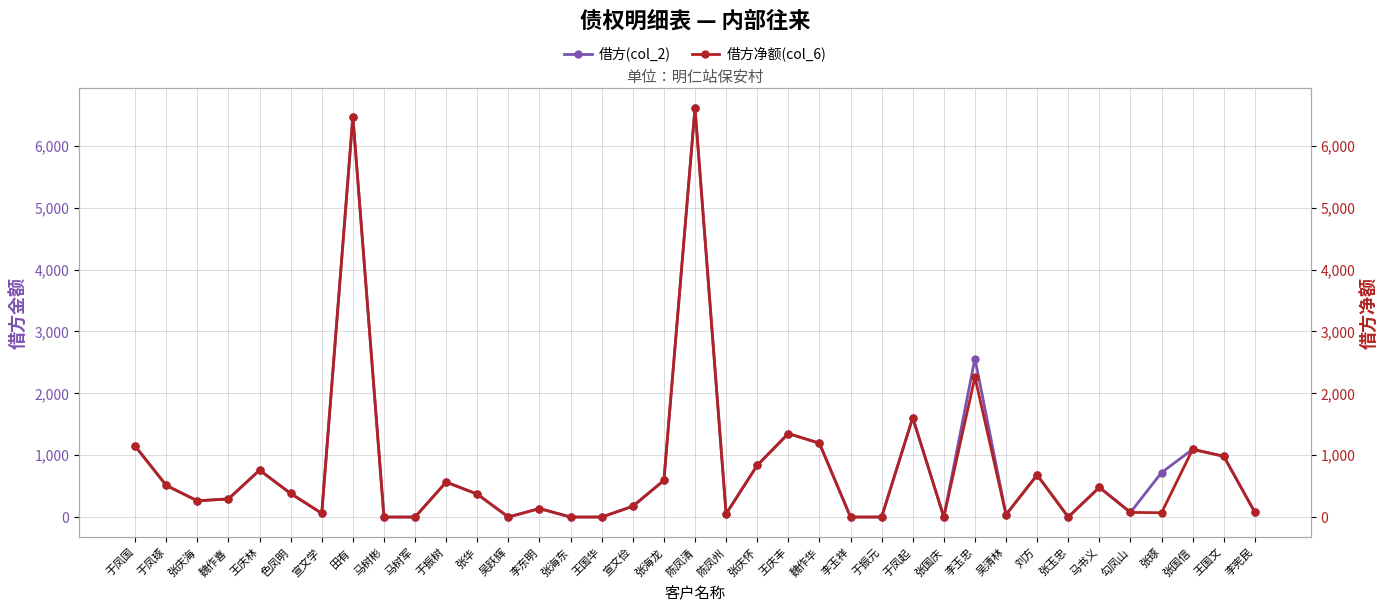

Rank the categories by 借方(col_2) value from highest to lowest.

陈凤清, 田有, 李玉忠, 于凤起, 王庆丰, 魏作华, 于凤国, 张国信, 王国文, 张庆怀, 王庆林, 张琢, 刘方, 张海龙, 于振树, 于凤琢, 马书义, 色凤明, 张华, 魏作喜, 张庆海, 宣文俭, 李东明, 李宪民, 勾凤山, 宣文学, 陈凤州, 吴清林, 马树彬, 马树军, 吴跃辉, 张海东, 王国华, 李玉祥, 于振元, 张国庆, 张玉忠